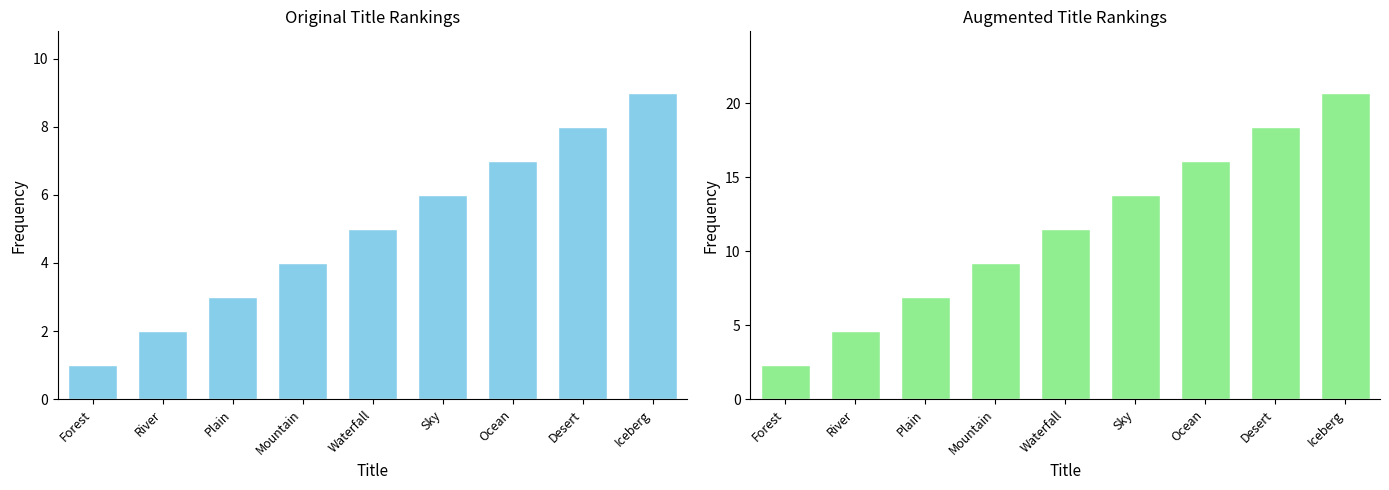

Reading right to left, transcribe all the data shown in this chart.

20.7	18.4	16.1	13.8	11.5	9.2	6.9	4.6	2.3